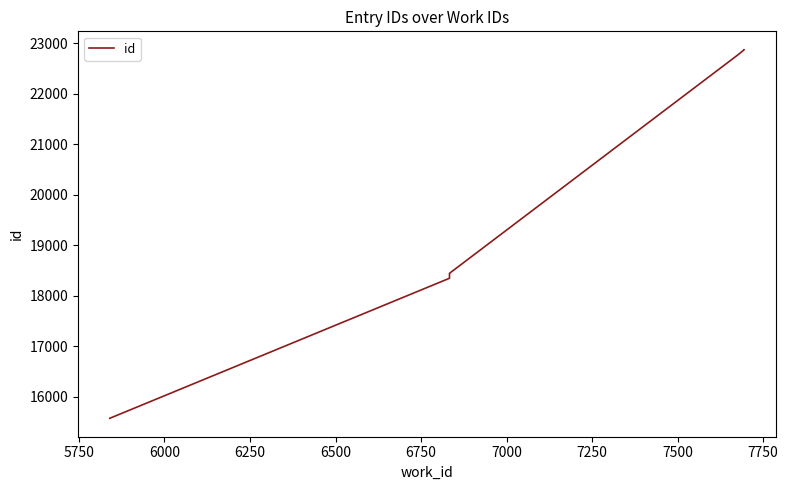

Reading left to right, transcribe all the data shown in this chart.

15569	18344	18438	18439	18440	18441	18442	22771	22871	22872